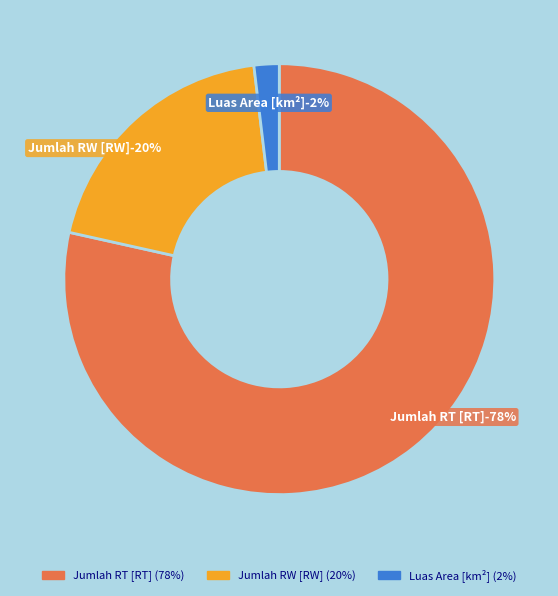

To the nearest percent, what is the average slice percentage?

33%